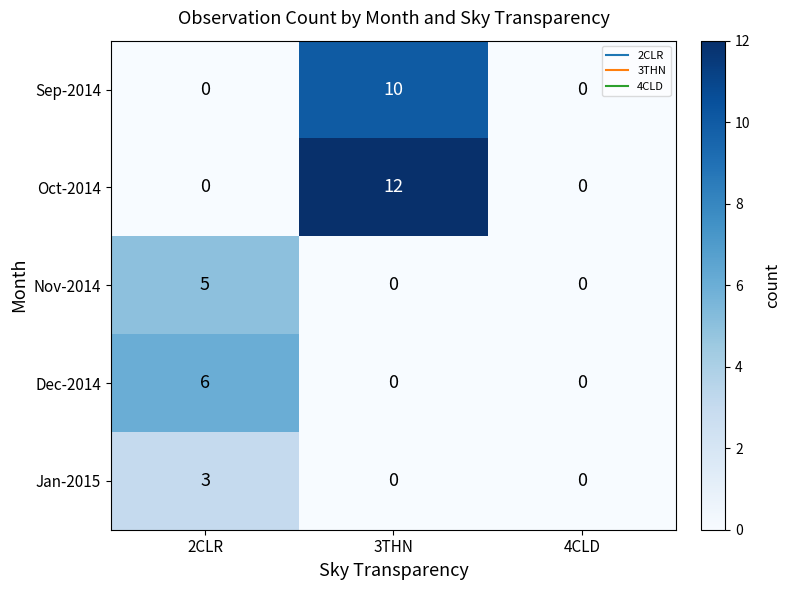

Reading right to left, extract all data points from this chart.

Sep-2014: 0	10	0
Oct-2014: 0	12	0
Nov-2014: 0	0	5
Dec-2014: 0	0	6
Jan-2015: 0	0	3